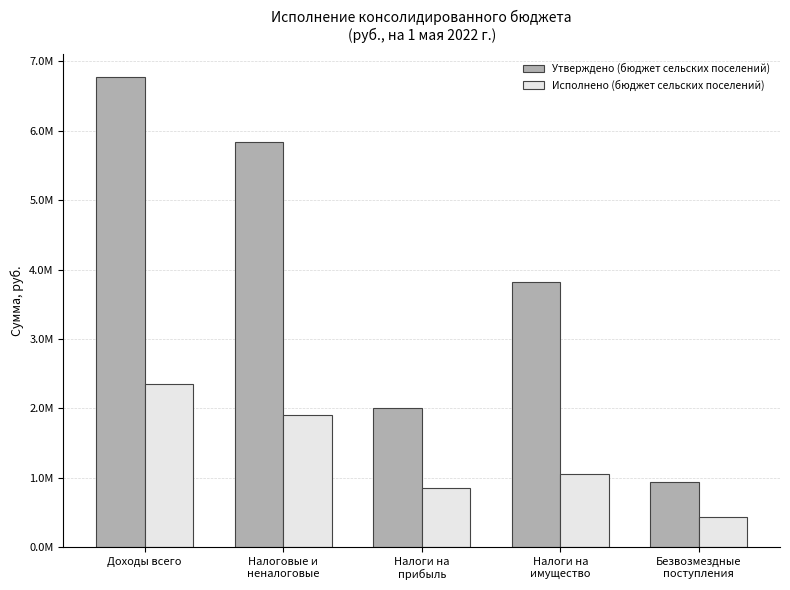

Reading right to left, what are all the values shown in this chart?

Утверждено (бюджет сельских поселений): 934600.0	3825000.0	2010000.0	5836000.0	6770600.0
Исполнено (бюджет сельских поселений): 438470.5	1049715.0	856942.6	1910289.5	2348759.9